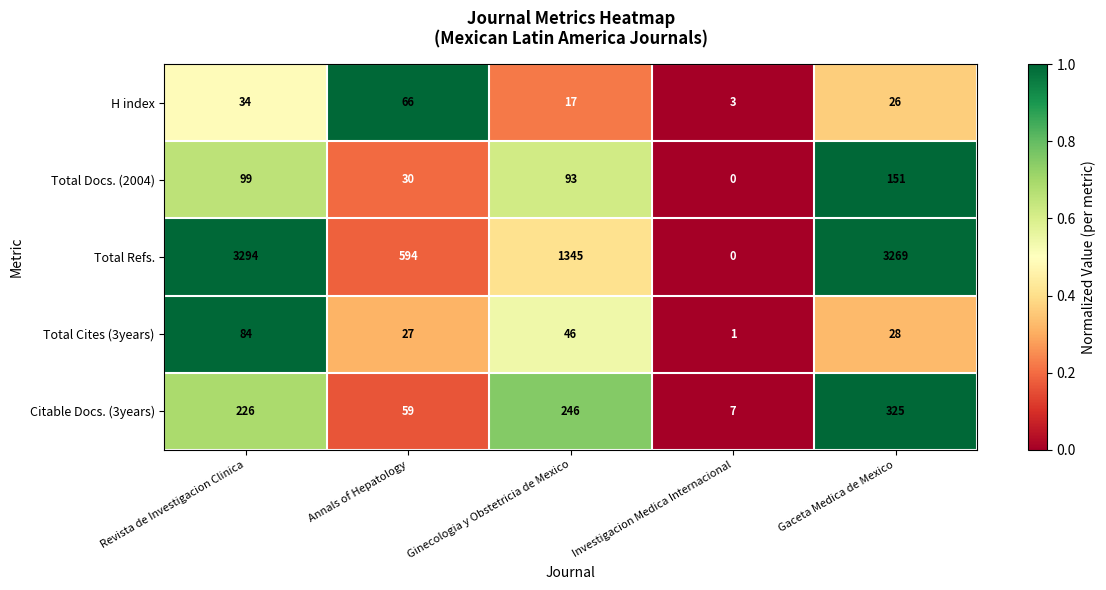

The value of Total Refs. at Investigacion Medica Internacional is -2195. True or false?

False